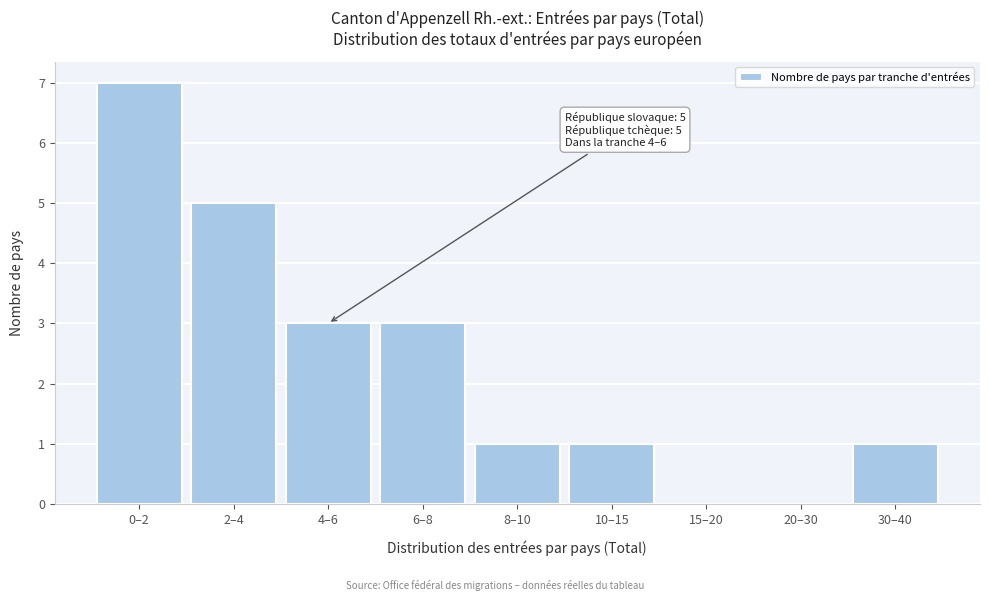

Reading right to left, transcribe all the data shown in this chart.

30–40=1	20–30=0	15–20=0	10–15=1	8–10=1	6–8=3	4–6=3	2–4=5	0–2=7